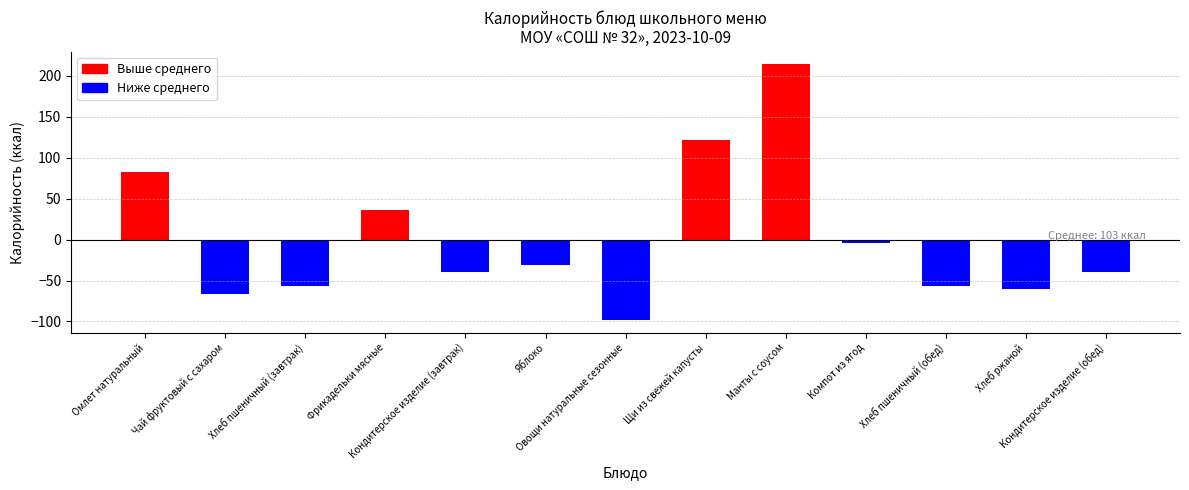

Are the bars grouped side by side (vs. stacked)?

No